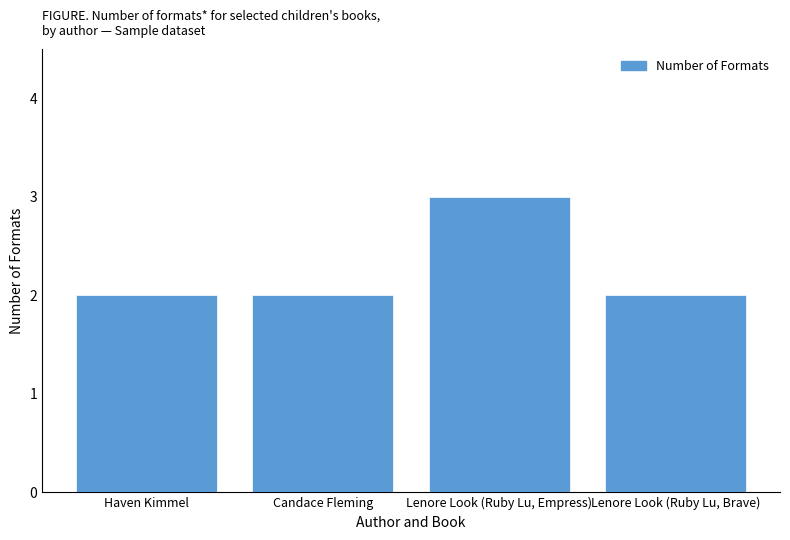

What is the label of the 4th bar from the left?

Lenore Look (Ruby Lu, Brave)